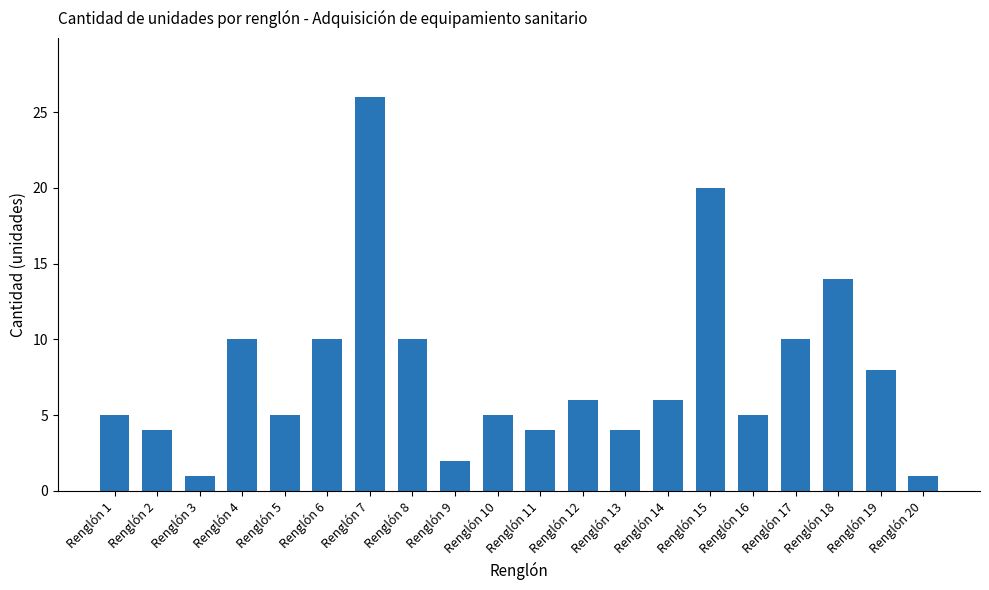

What is the value of the 12th bar from the left?

6